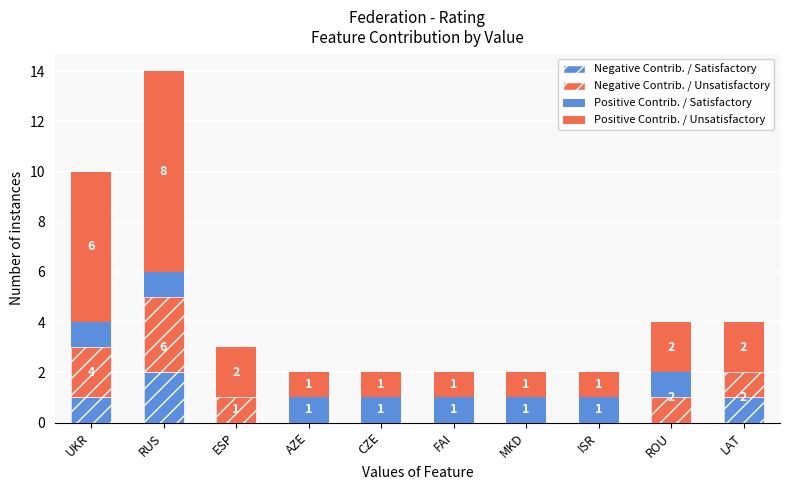

Which series has the largest range (max minus min)?

Positive Contrib. / Unsatisfactory